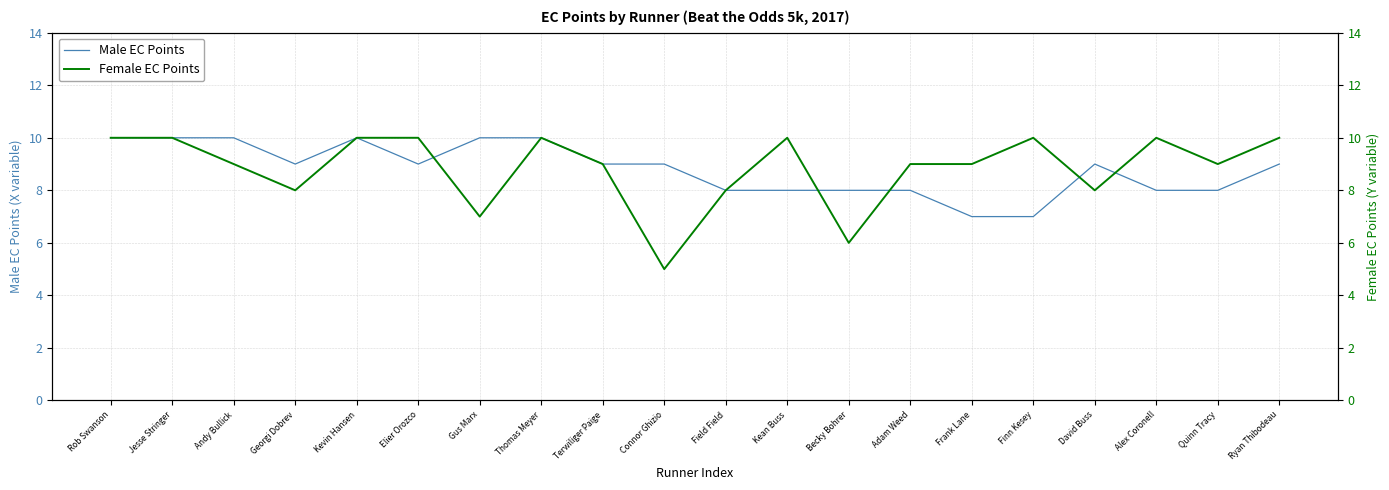

Rank the categories by Male EC Points value from highest to lowest.

Rob Swanson, Jesse Stringer, Andy Bullick, Kevin Hansen, Gus Marx, Thomas Meyer, Georgi Dobrev, Elier Orozco, Terwiliger Paige, Connor Ghizio, David Buss, Ryan Thibodeau, Field Field, Kean Buss, Becky Bohrer, Adam Weed, Alex Coronell, Quinn Tracy, Frank Lane, Finn Kesey